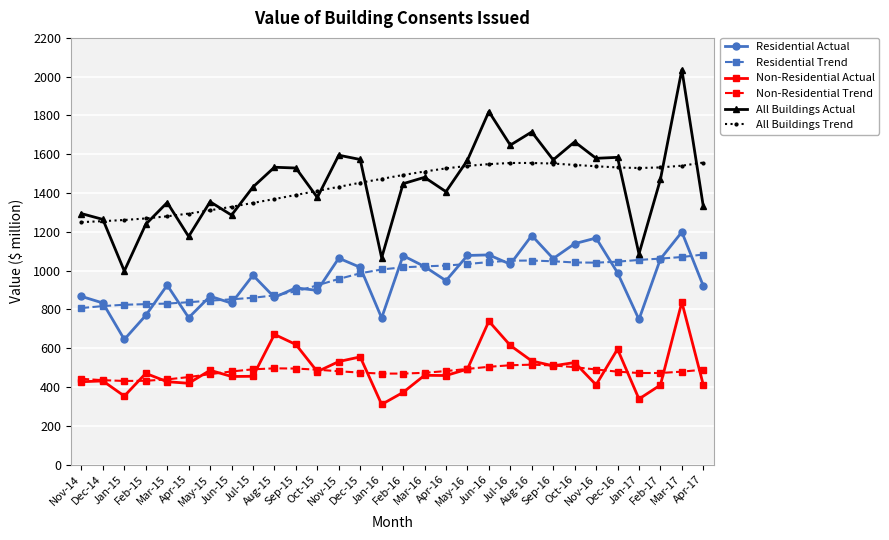

True or false: All Buildings Trend has a value of 1532 at Feb-17.

True